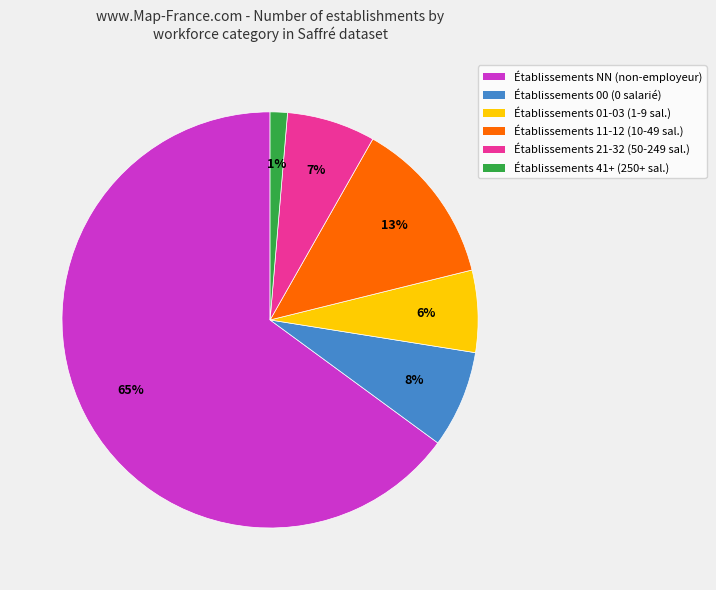

Is there a majority slice in this chart?

Yes